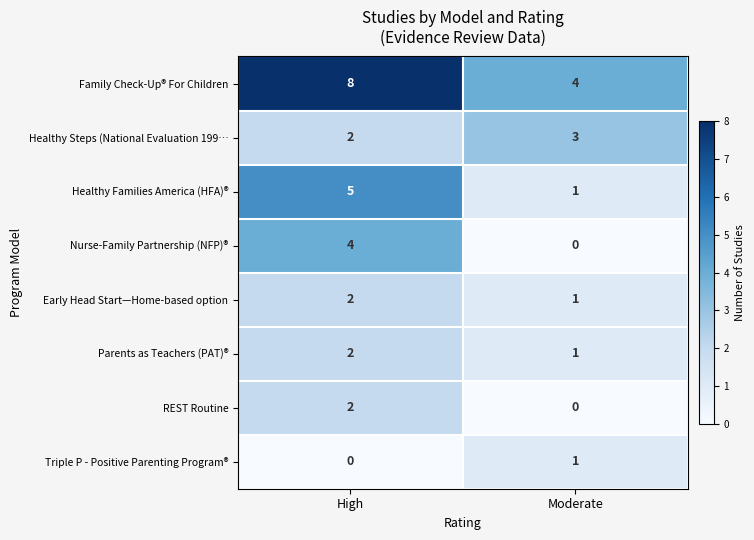

Rank the categories by Family Check-Up® For Children value from lowest to highest.

Moderate, High